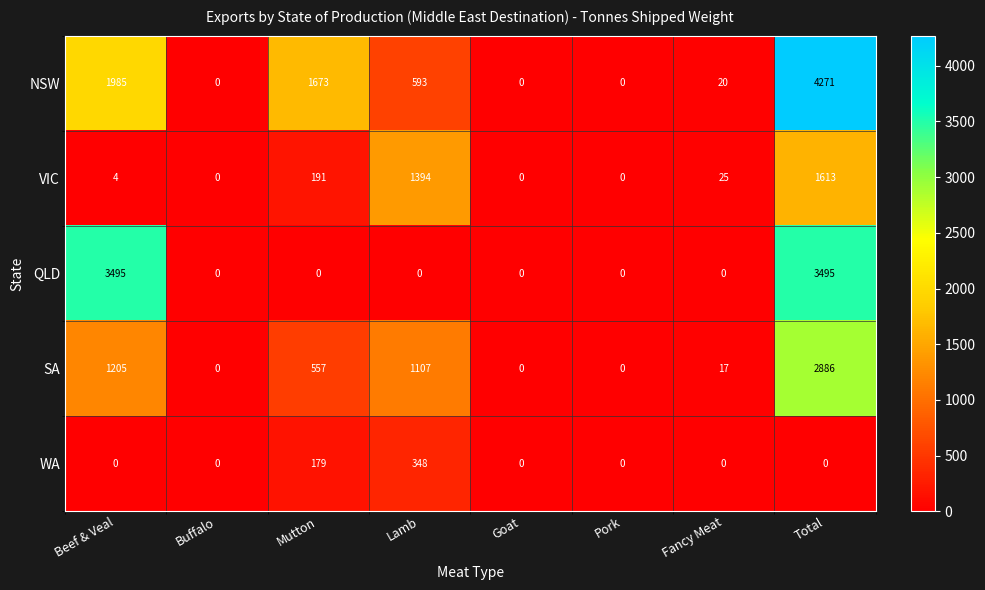

At which category is the sum across all series the highest?

Total